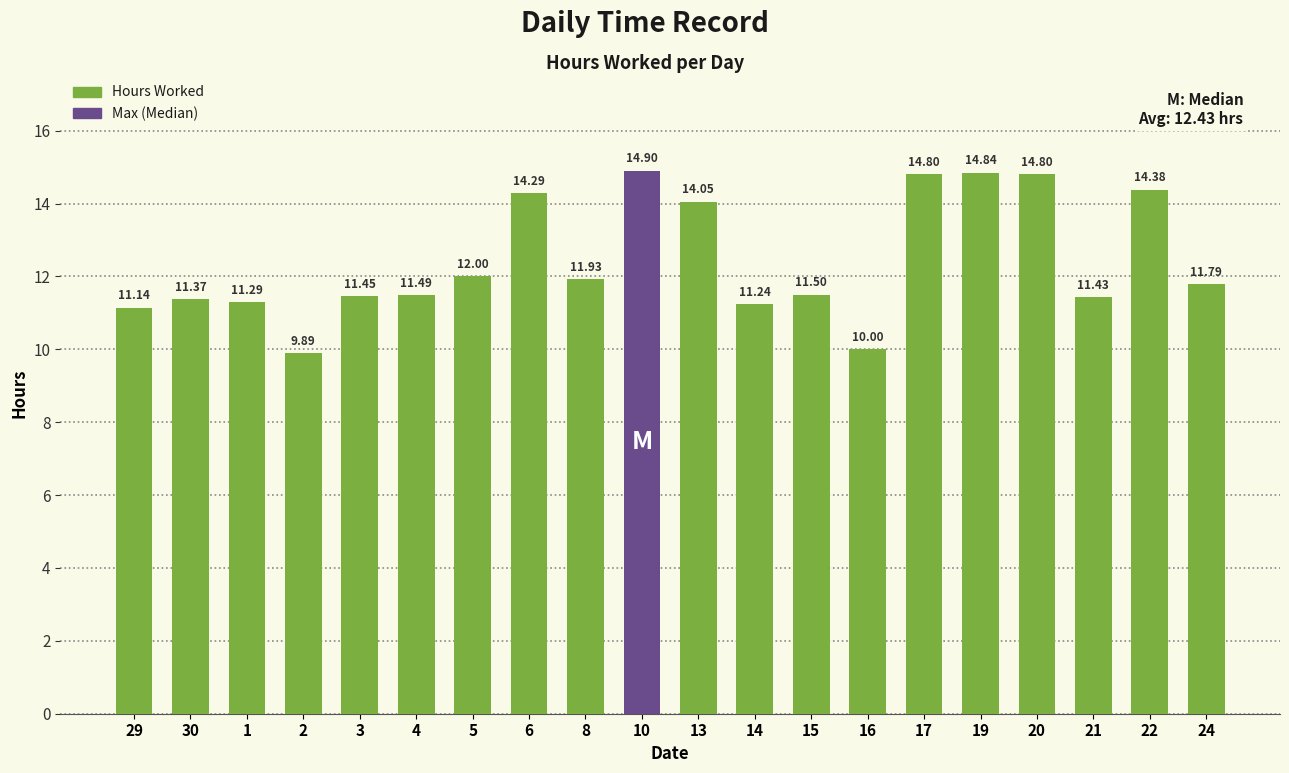

How many data points are less than 11?

2